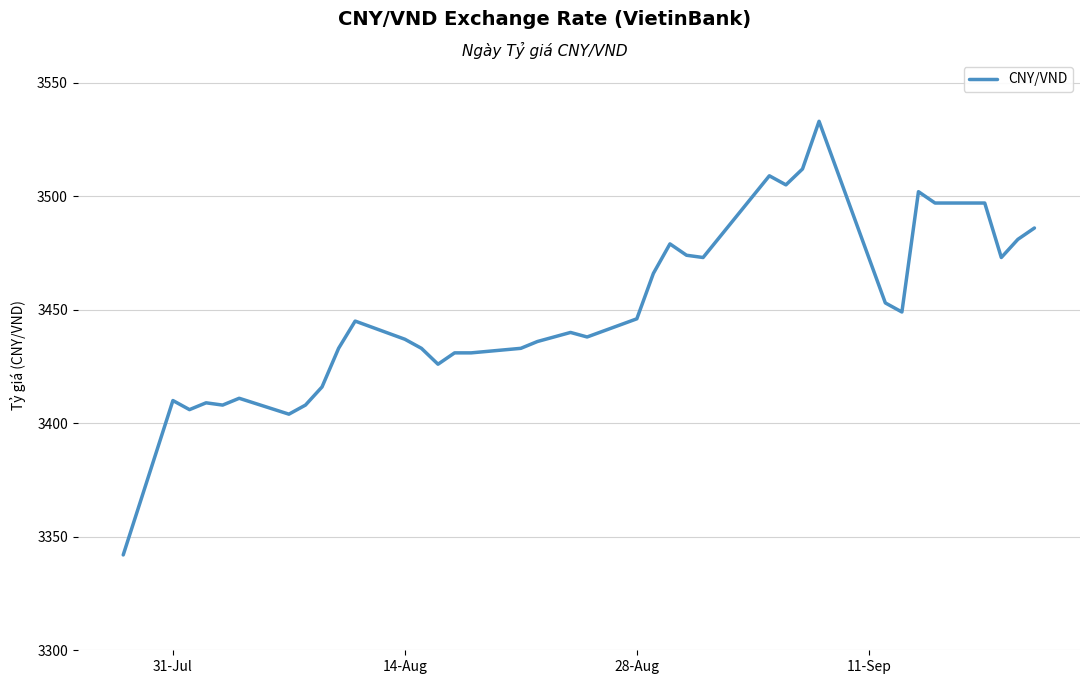

What is the smallest value displayed?

3342